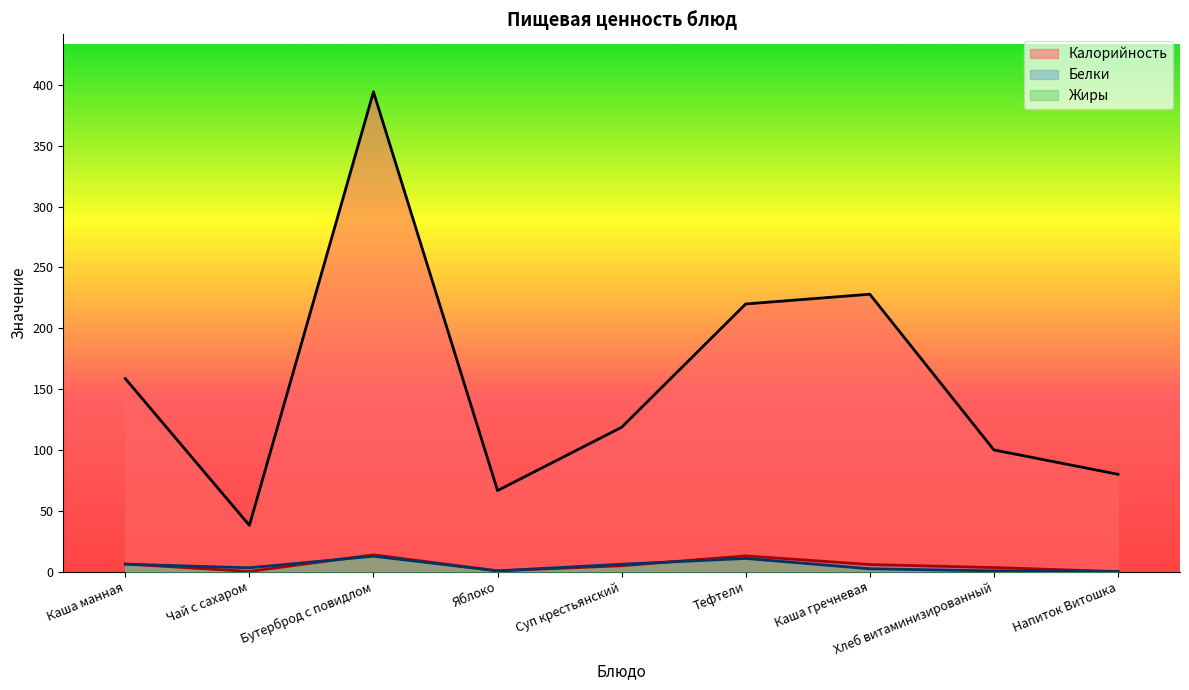

Between Напиток Витошка and Яблоко, which is larger?

Напиток Витошка